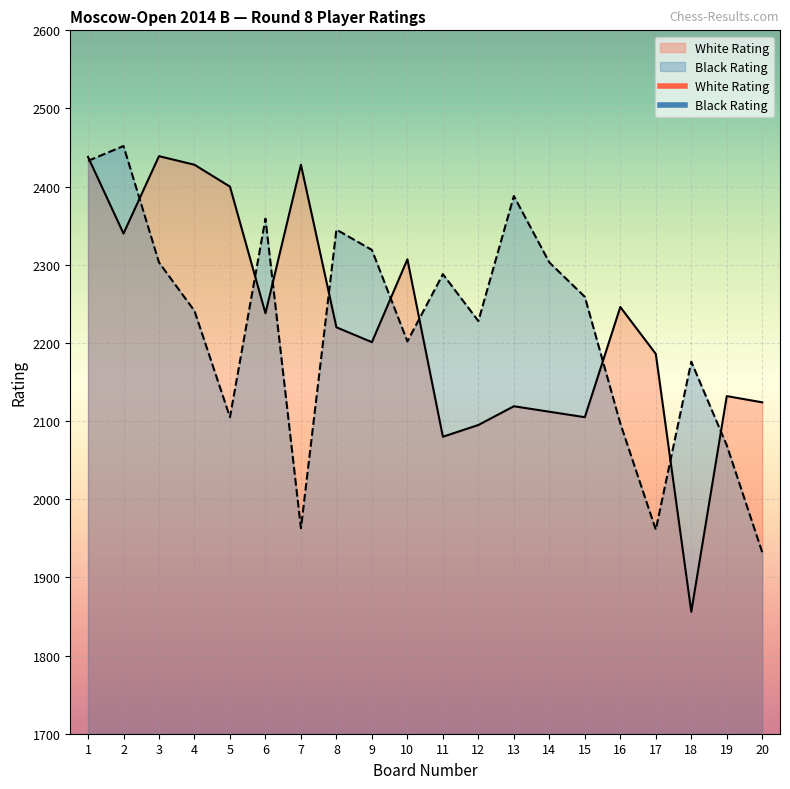

How many lines are shown in the chart?

2